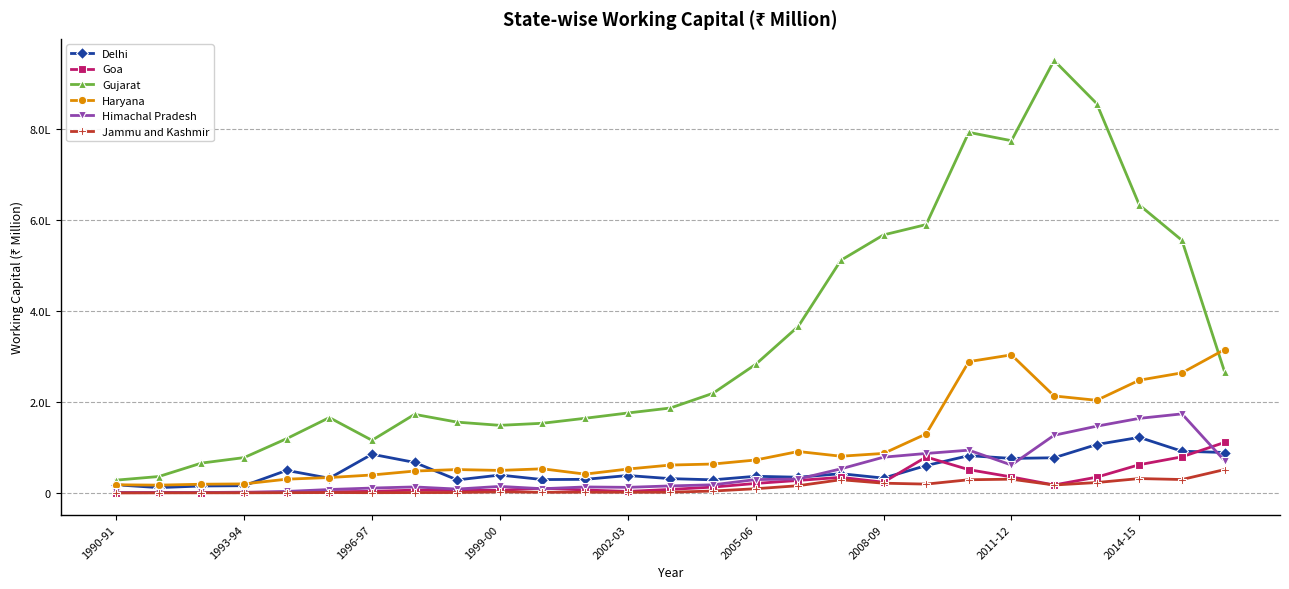

True or false: Jammu and Kashmir and Haryana intersect in this chart.

False